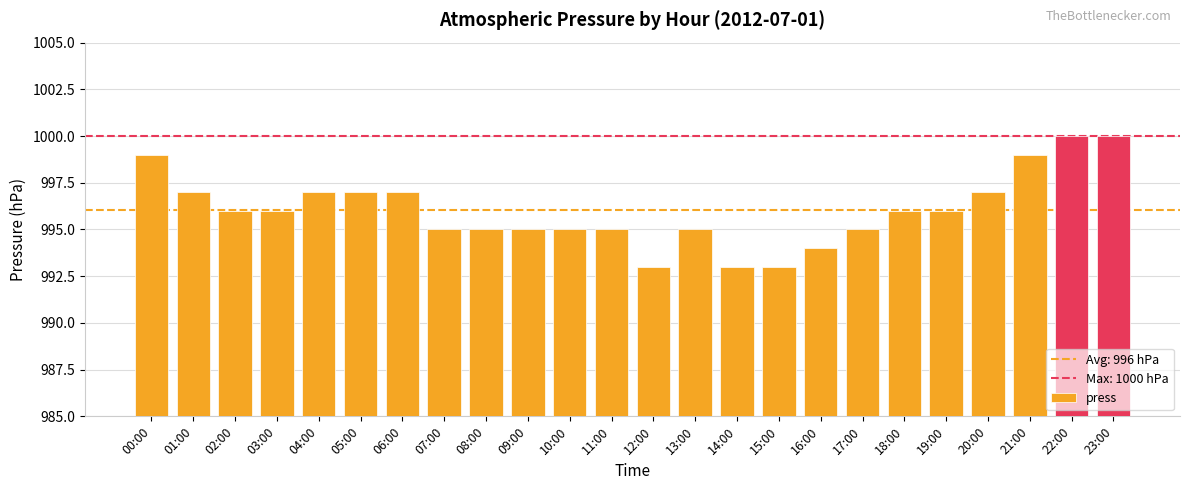

Reading right to left, list all the values displayed in this chart.

23:00=1000	22:00=1000	21:00=999	20:00=997	19:00=996	18:00=996	17:00=995	16:00=994	15:00=993	14:00=993	13:00=995	12:00=993	11:00=995	10:00=995	09:00=995	08:00=995	07:00=995	06:00=997	05:00=997	04:00=997	03:00=996	02:00=996	01:00=997	00:00=999